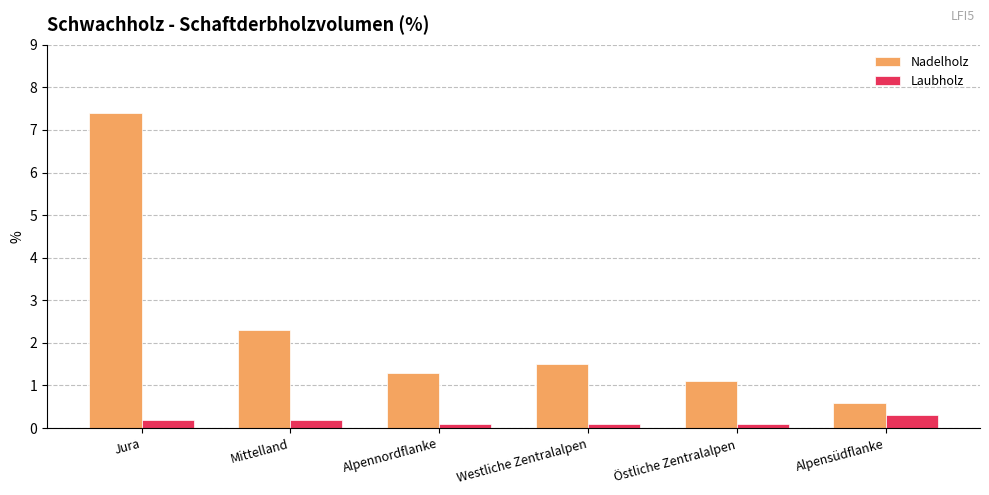

Reading left to right, list all the values displayed in this chart.

Nadelholz: 7.4	2.3	1.3	1.5	1.1	0.6
Laubholz: 0.2	0.2	0.1	0.1	0.1	0.3